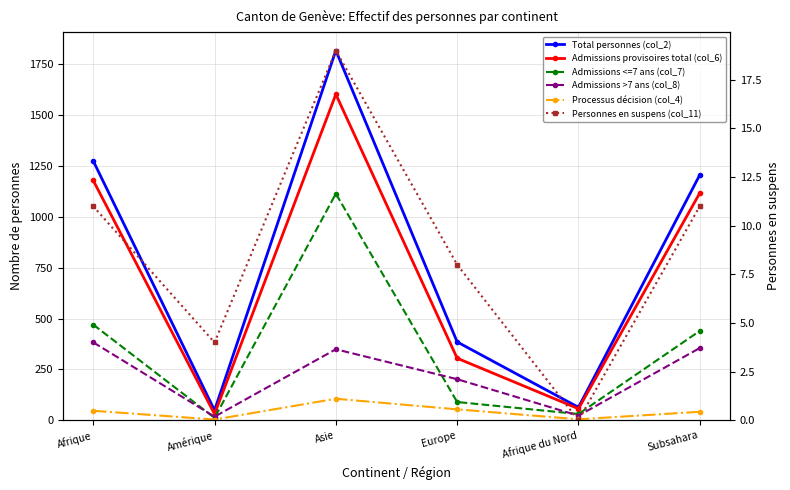

What is the difference between the maximum and second lowest values in the Processus décision (col_4) series?

101